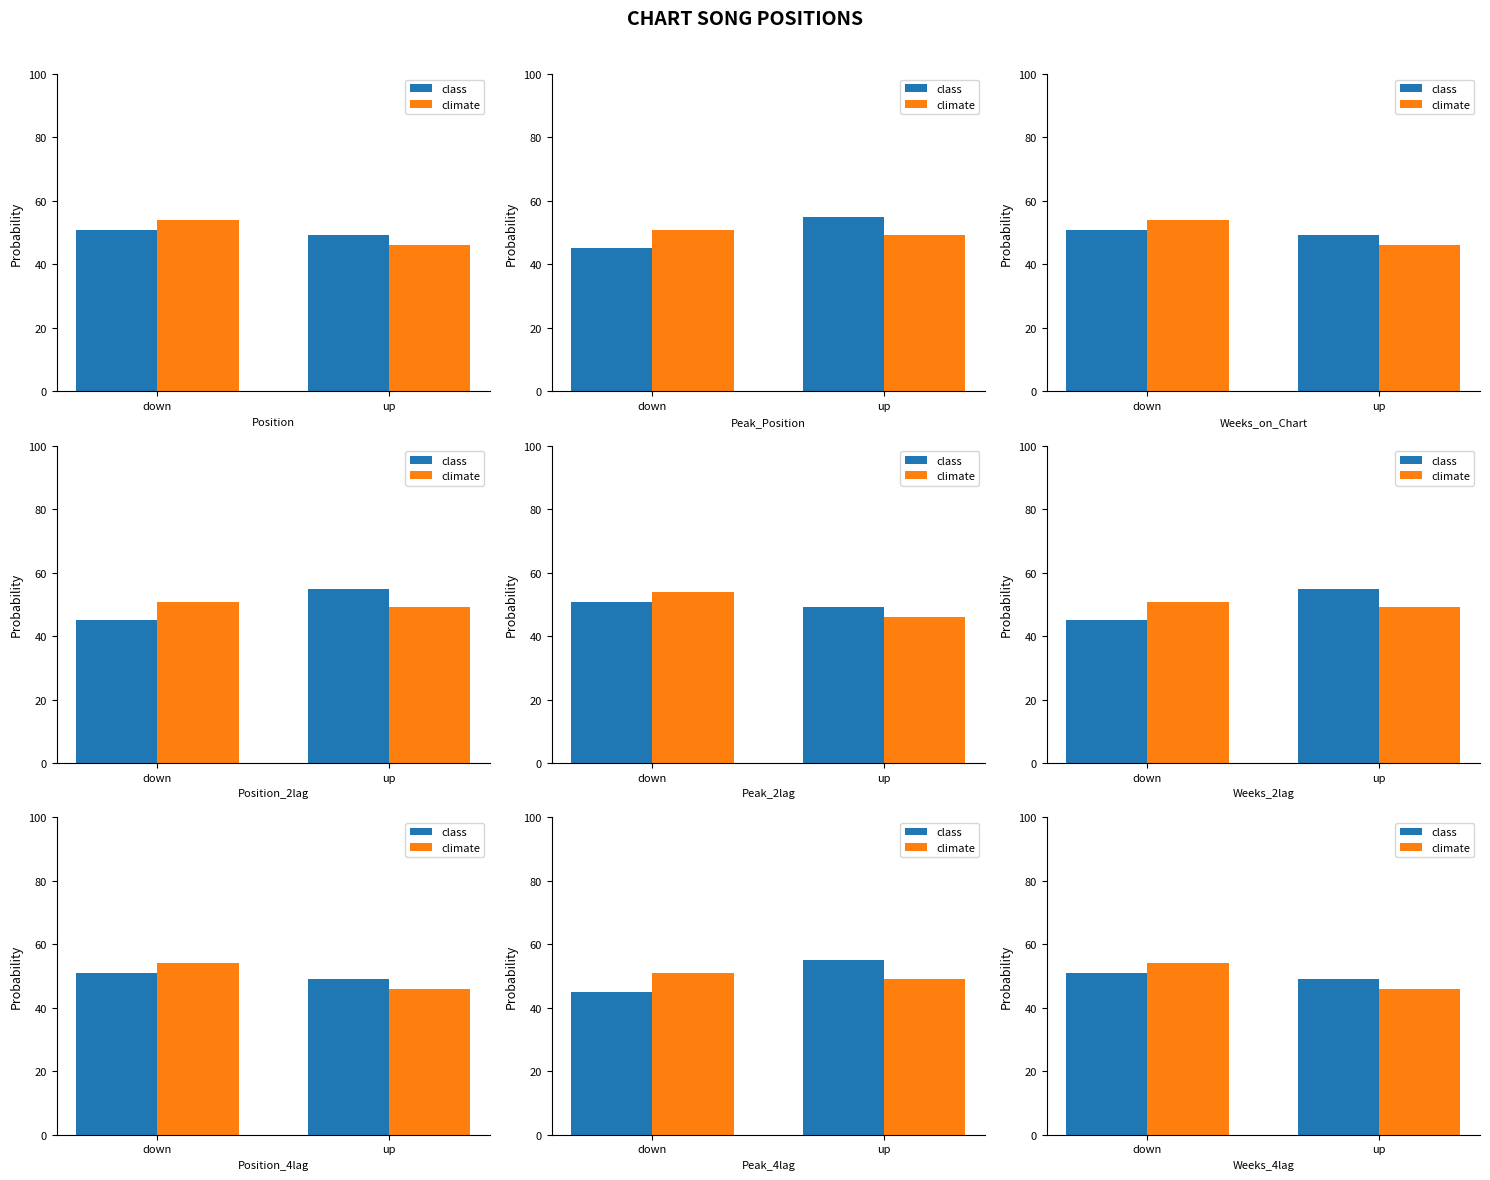

What is the sum of the climate values at down and up?

100.0